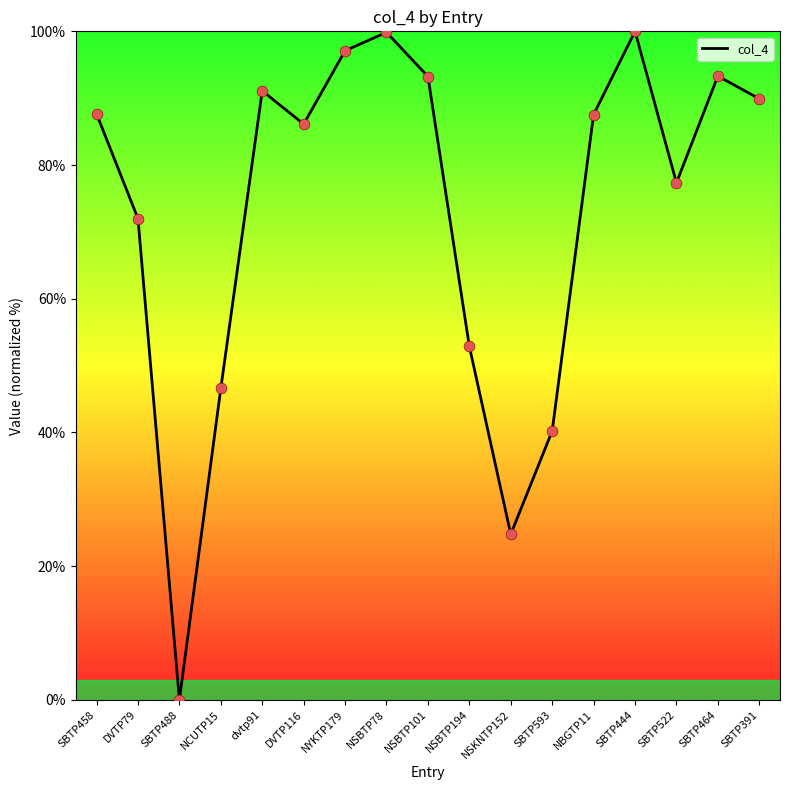

Which has a higher value, NSKNTP152 or SBTP522?

SBTP522